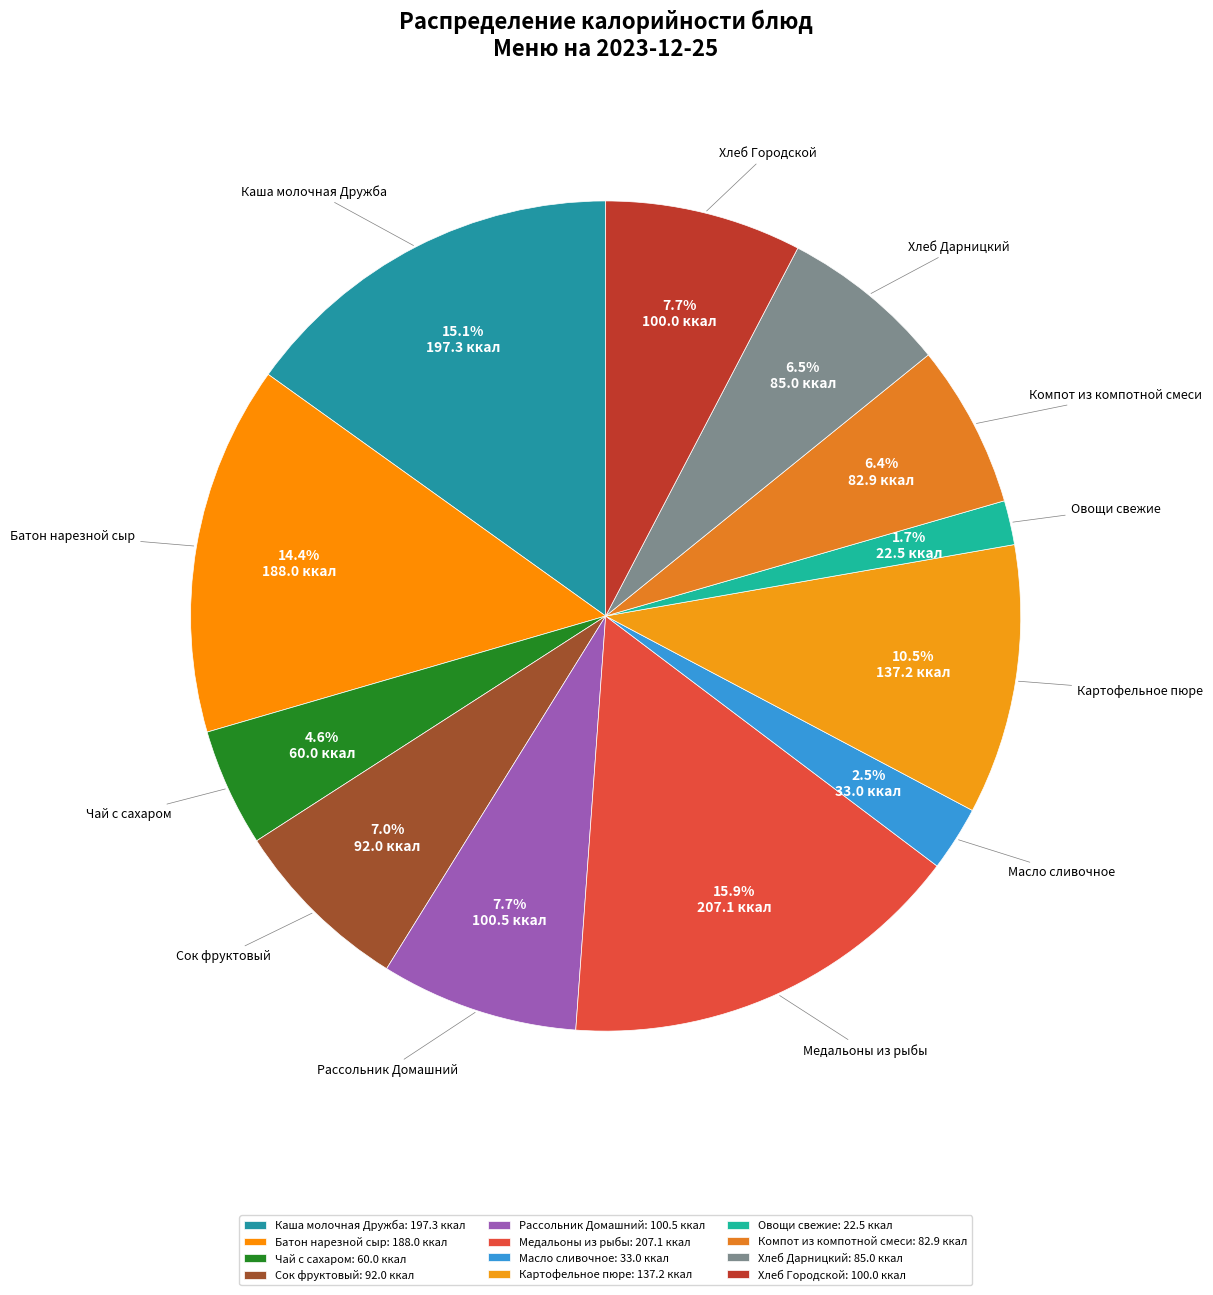

What percentage is the Хлеб Городской slice, to the nearest percent?

8%